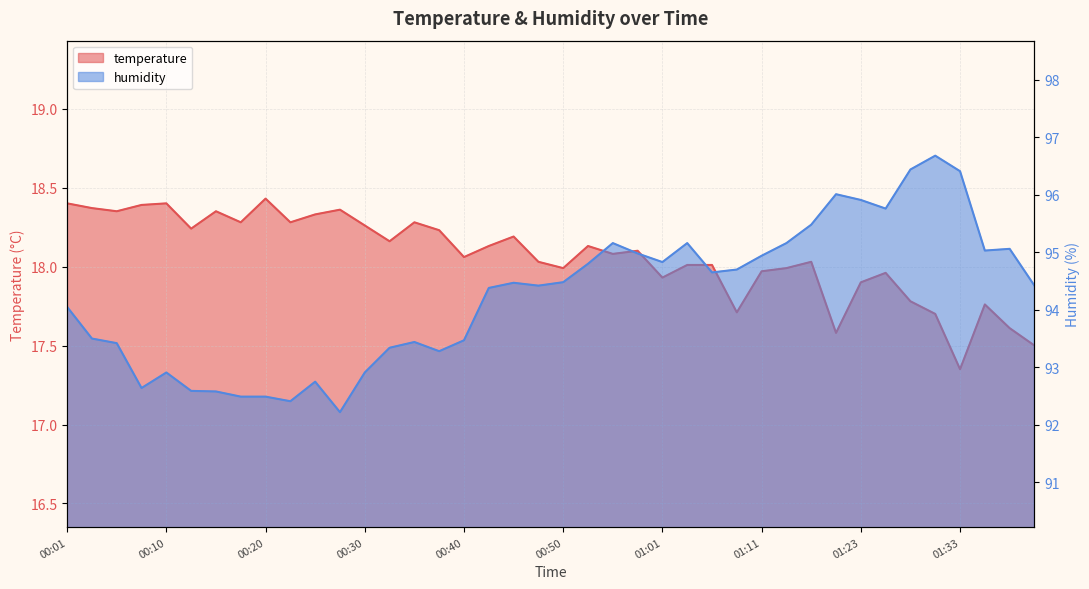

Which series has the widest spread of values?

humidity